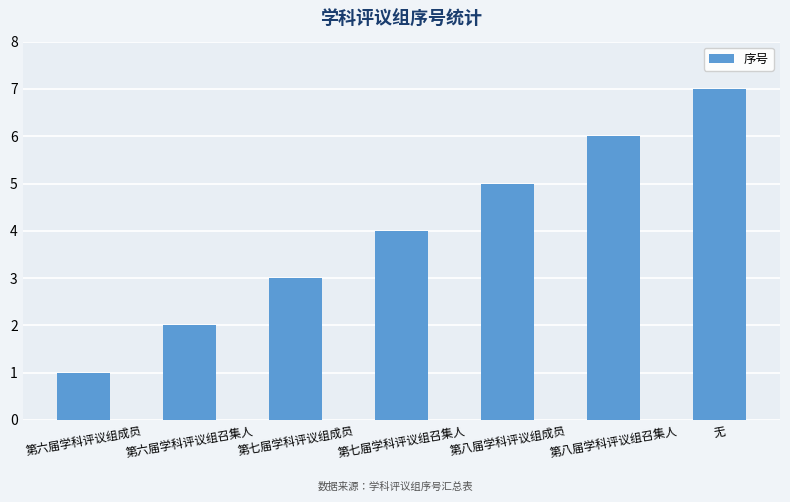

The chart shows a value of 2 at 第六届学科评议组召集人. True or false?

True